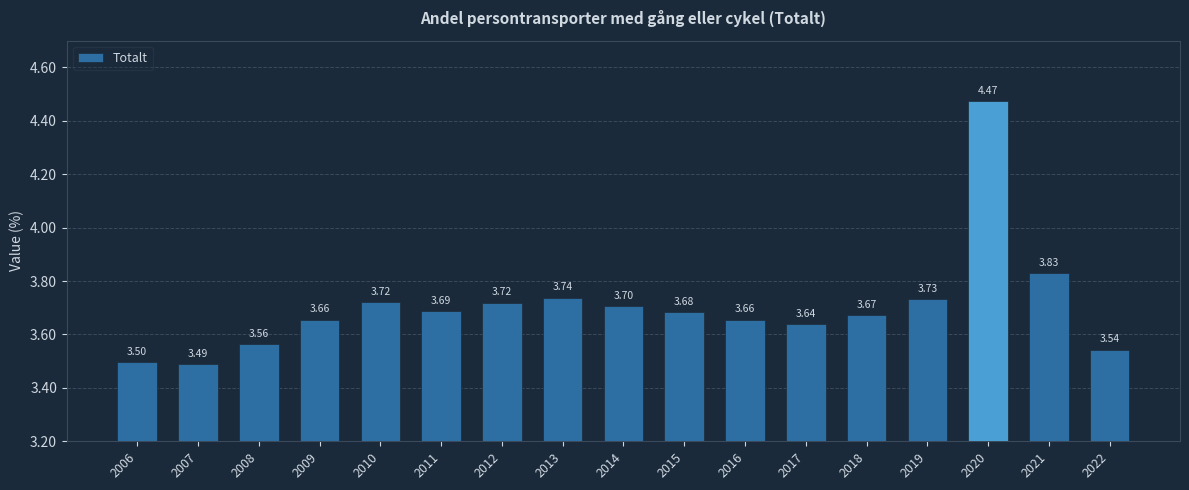

True or false: the data shows 2.0 at 2011.

False